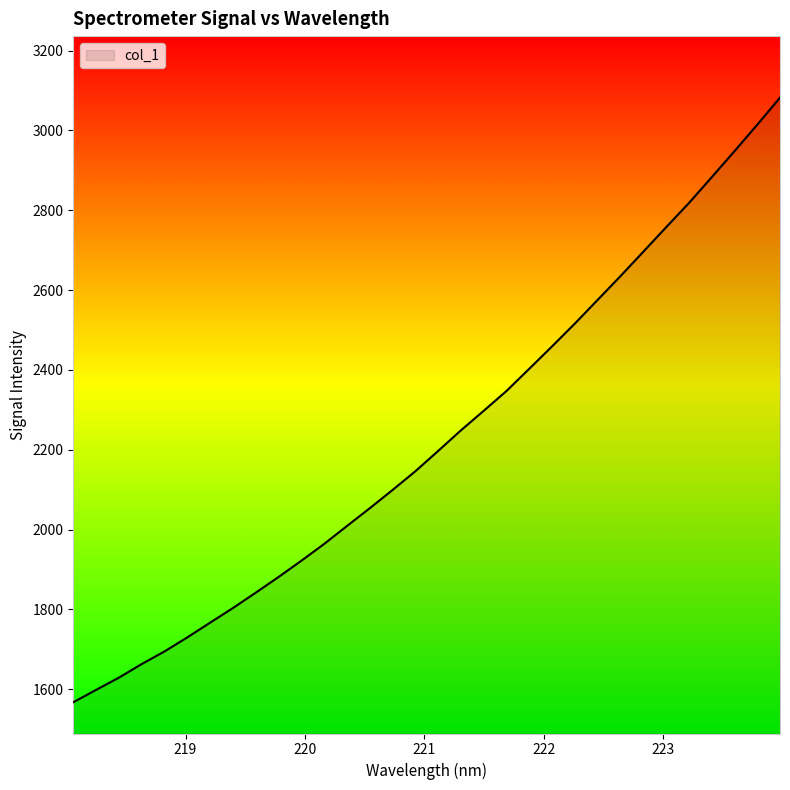

What is the difference between the maximum and minimum values?

1514.9